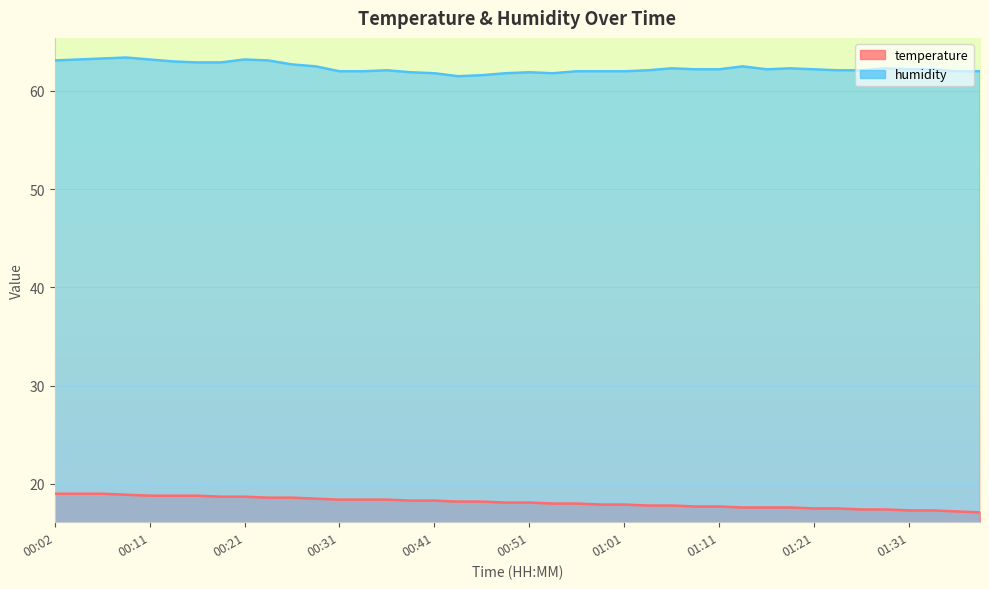

List the series in order of their peak value, highest first.

humidity, temperature